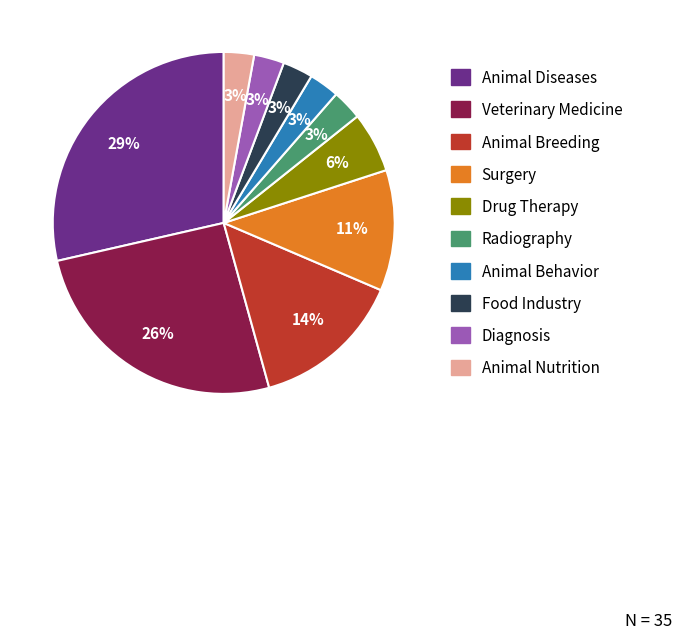

To the nearest percent, what is the combined percentage of Animal Breeding and Animal Diseases?

43%